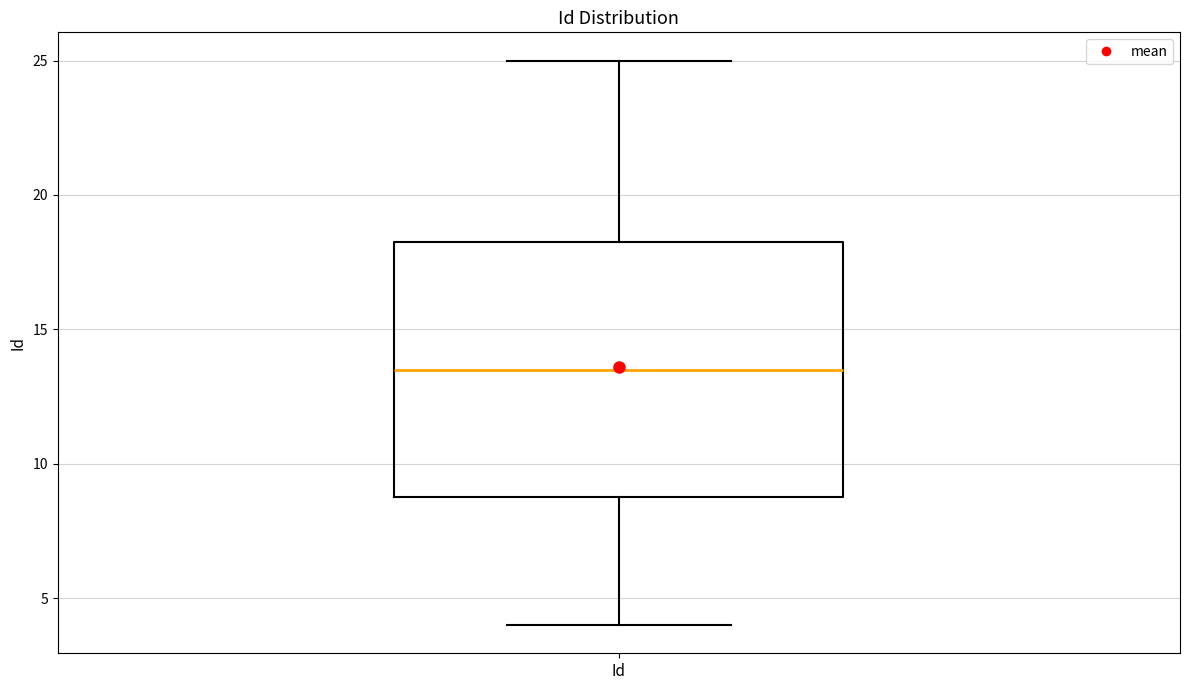

Read this box plot against the y-axis: the position of the median line, the range covered by the box, and the ends of both whiskers. The values are not printed on the chart, so give them approximately, as read against the axis.

median 13.5, box 9.0 to 18.5, whiskers 4.0 to 25.0